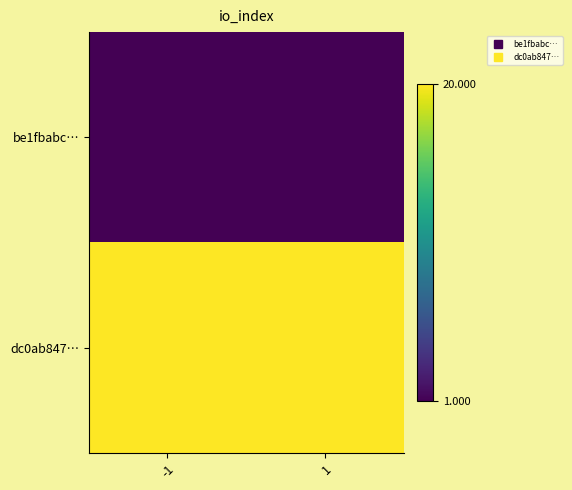

Which series has the largest range (max minus min)?

be1fbabc…